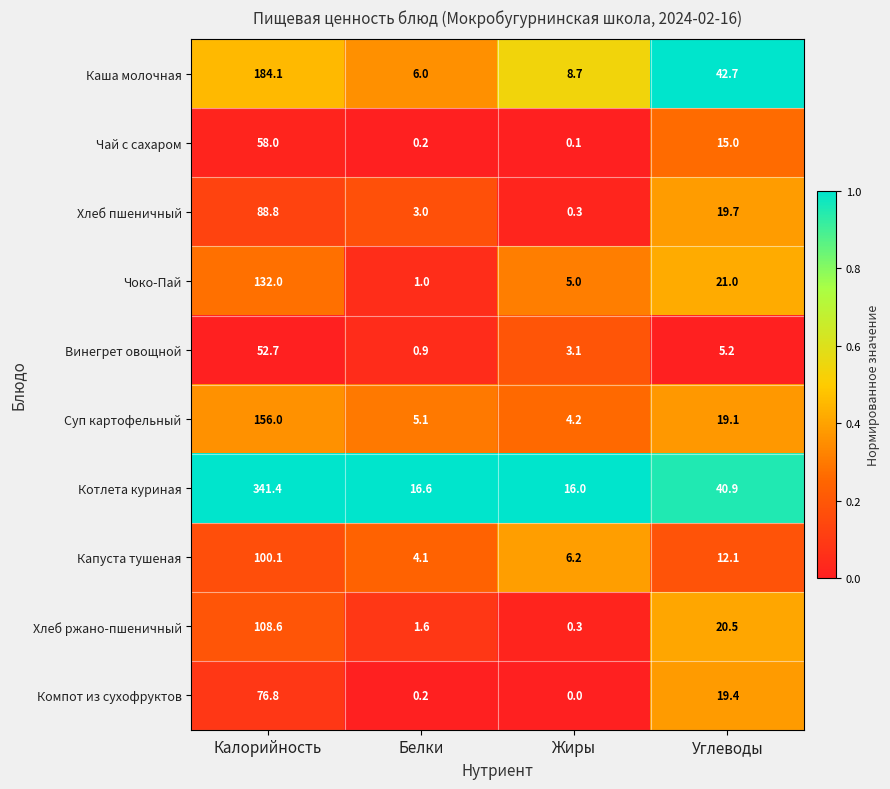

Which series has the largest total across all categories?

Котлета куриная